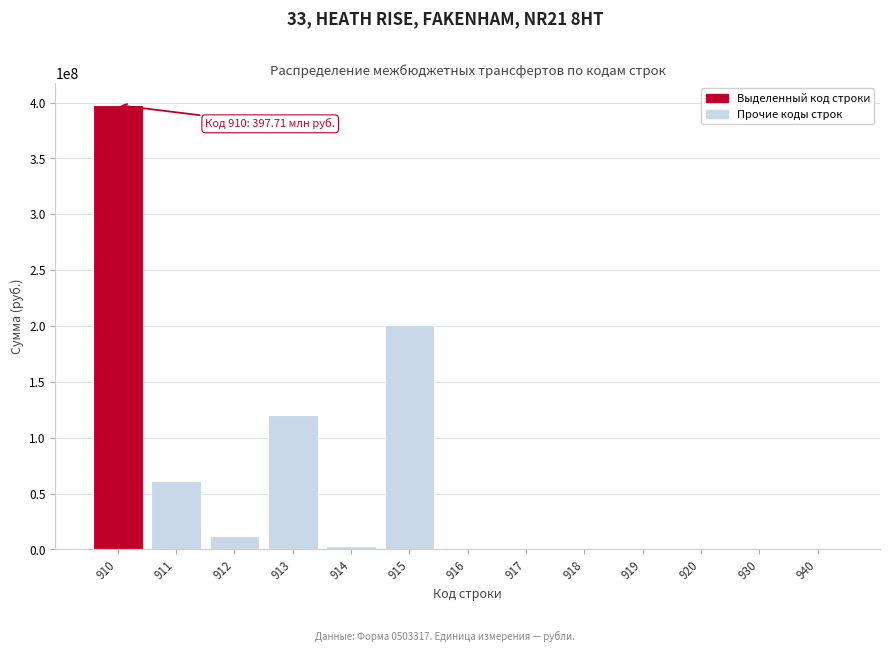

What is the greatest value displayed?

397714788.1